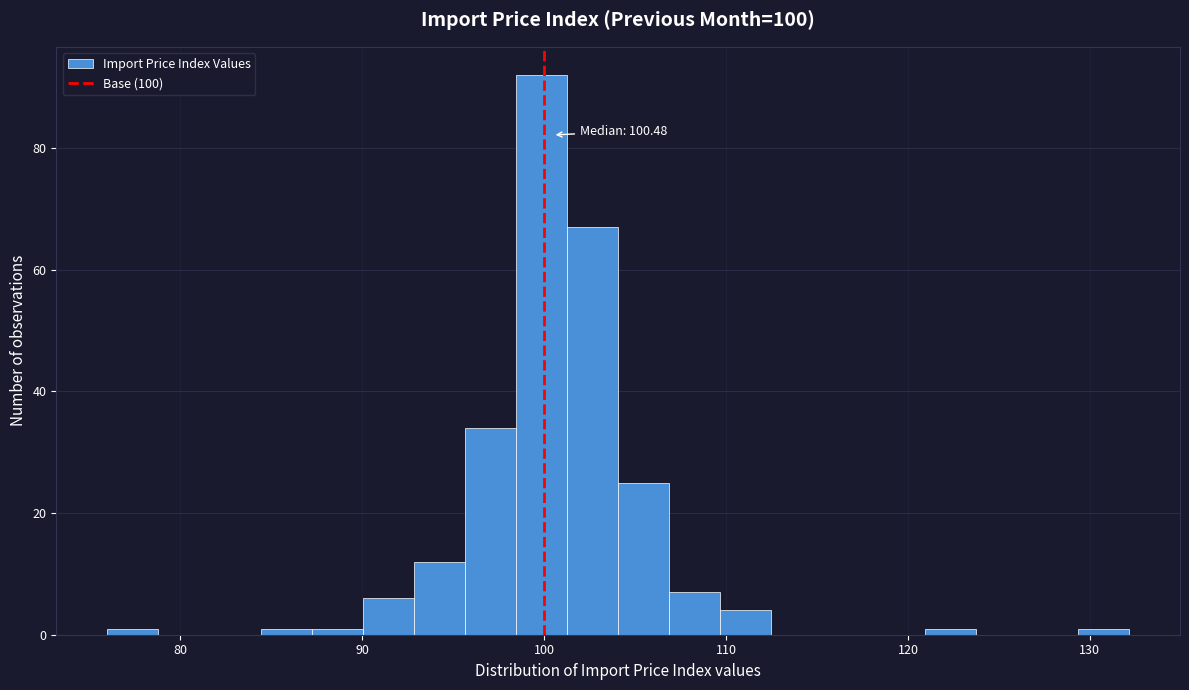

Around what value on the x-axis is the tallest bar? Give the approximate position of its centre, as read against the axis.

100